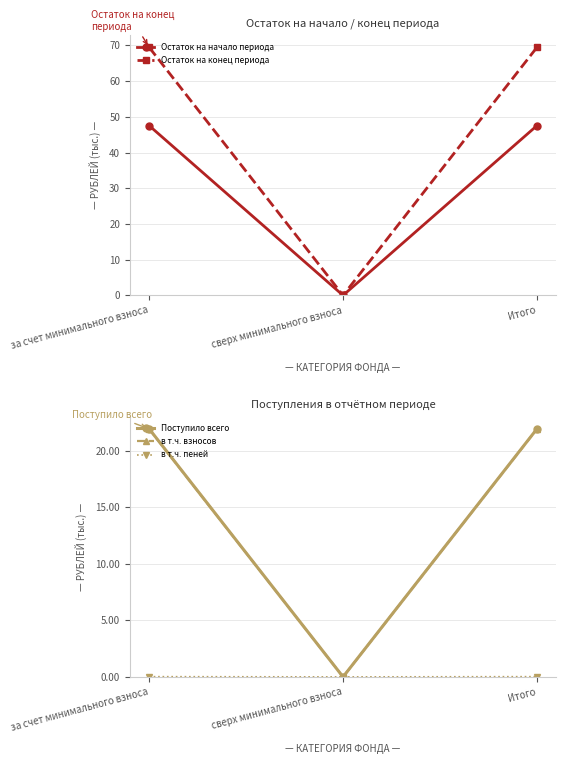

The value of Остаток на конец периода at сверх минимального взноса is -43.4. True or false?

False